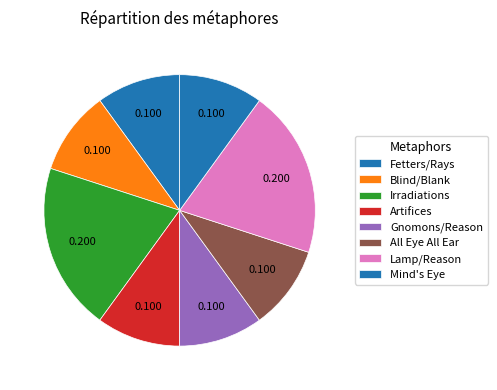

How many slices are in this pie chart?

8